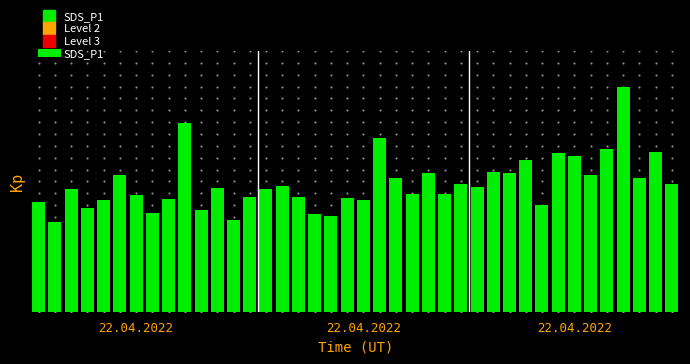

Which category has the highest value across all series?

36